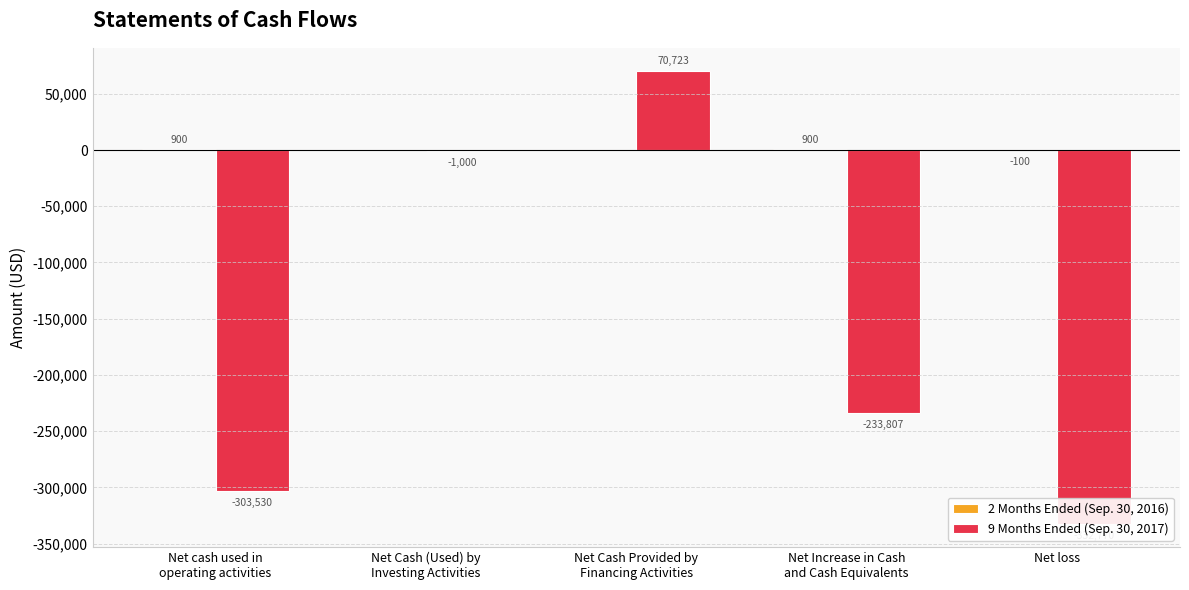

Reading left to right, extract all data points from this chart.

2 Months Ended (Sep. 30, 2016): Net cash used in
operating activities=900	Net Cash (Used) by
Investing Activities=0	Net Cash Provided by
Financing Activities=0	Net Increase in Cash
and Cash Equivalents=900	Net loss=-100
9 Months Ended (Sep. 30, 2017): Net cash used in
operating activities=-303530	Net Cash (Used) by
Investing Activities=-1000	Net Cash Provided by
Financing Activities=70723	Net Increase in Cash
and Cash Equivalents=-233807	Net loss=-332770